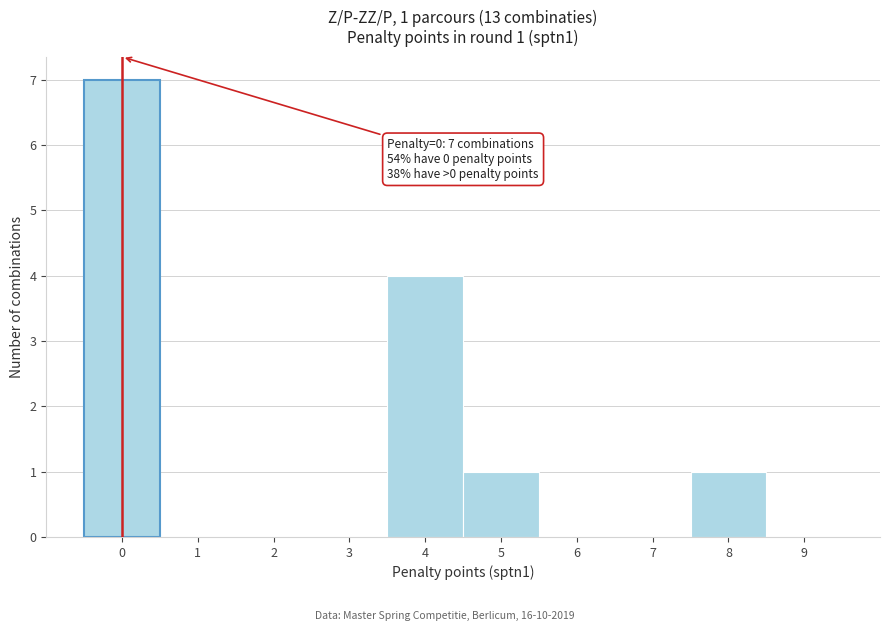

Which range on the x-axis has the tallest bar?

-0.5 to 0.5